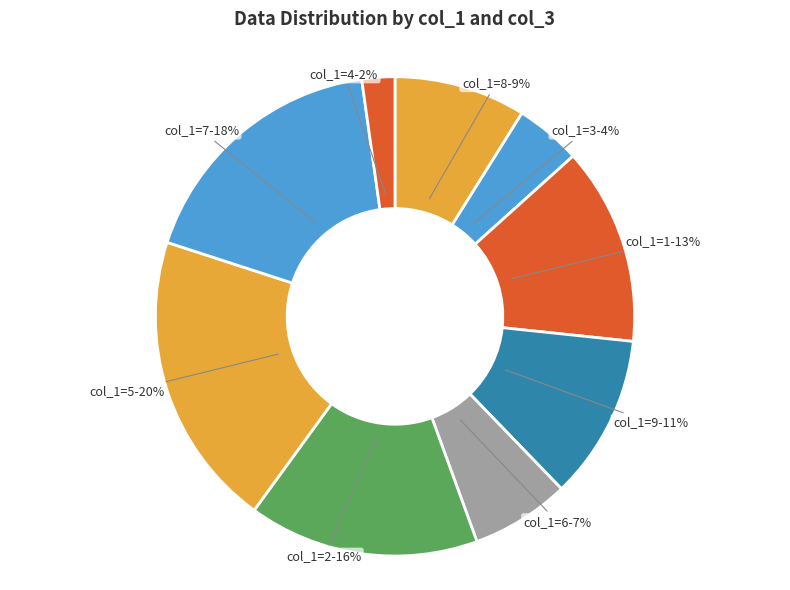

Does any single category account for the majority?

No